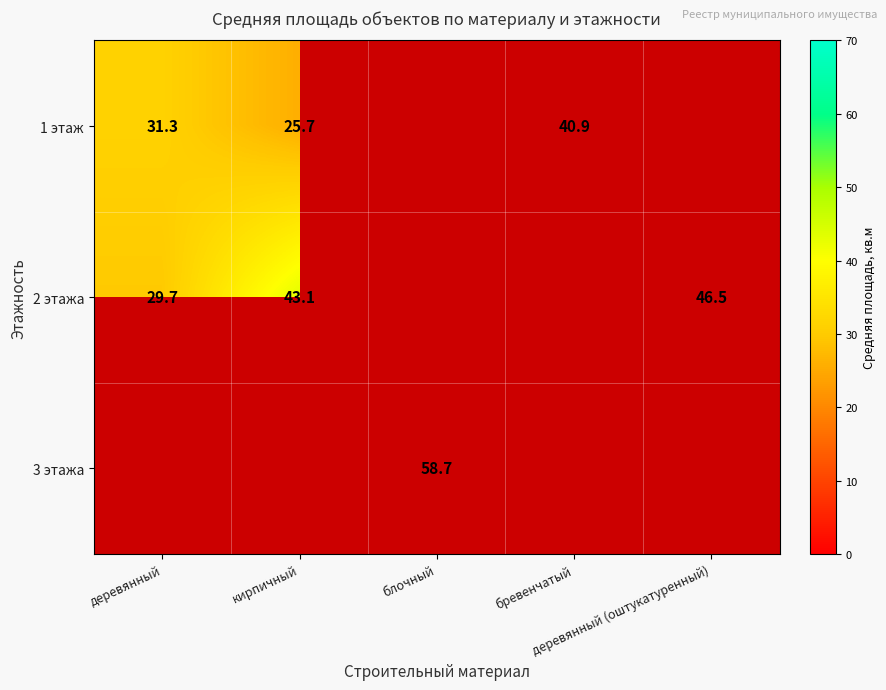

Which has a higher value, блочный or деревянный?

деревянный